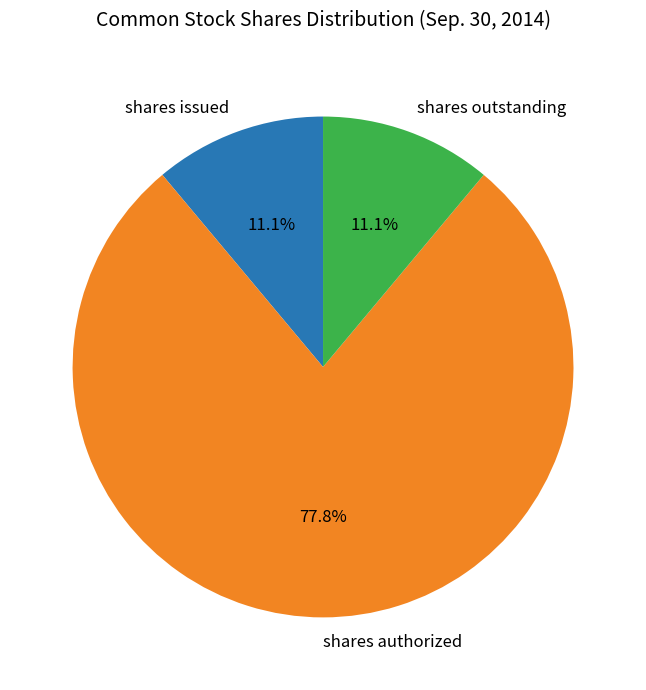

How many segments does this pie chart have?

3